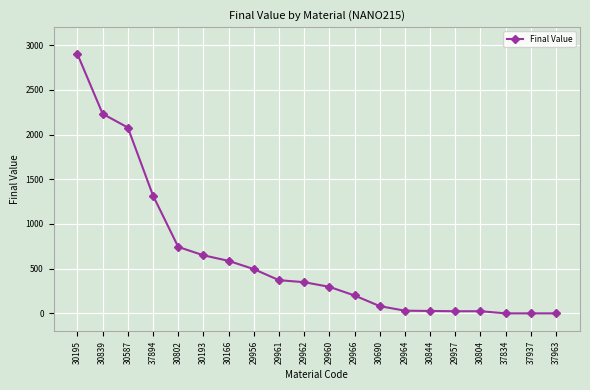

How many series are shown in this chart?

1